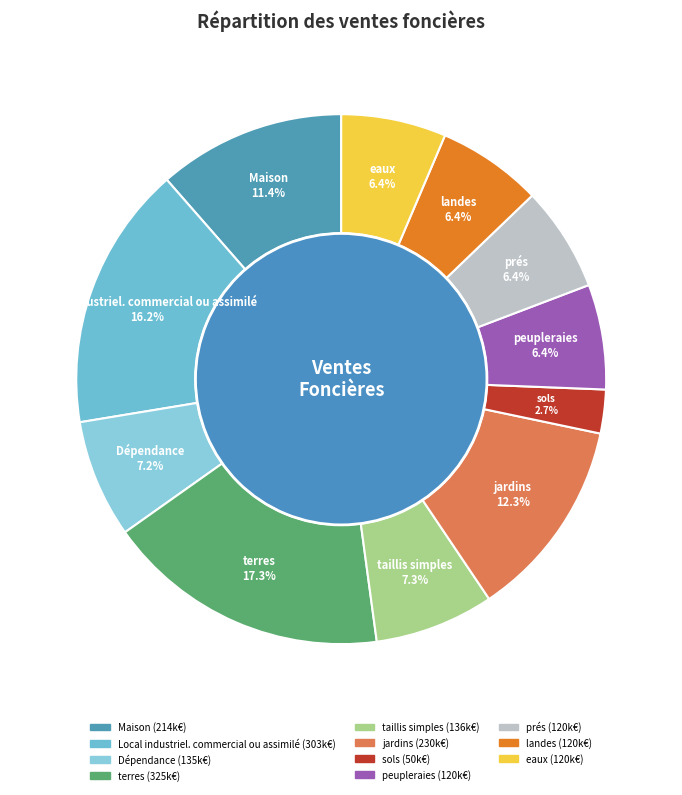

The terres slice represents 17% of the pie. True or false?

True